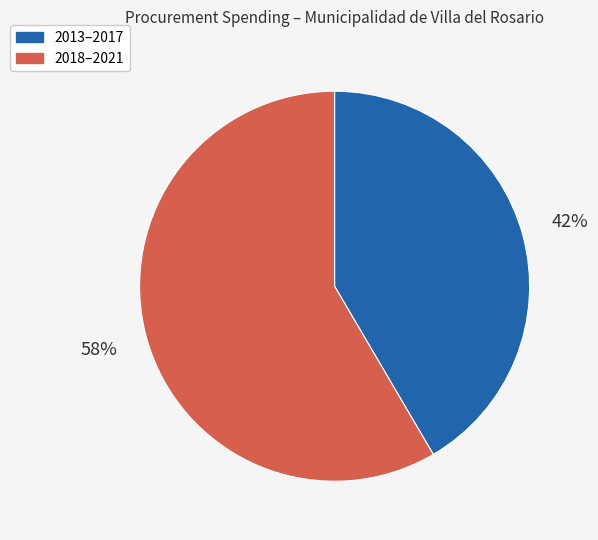

Rank the categories by value from lowest to highest.

2013–2017, 2018–2021